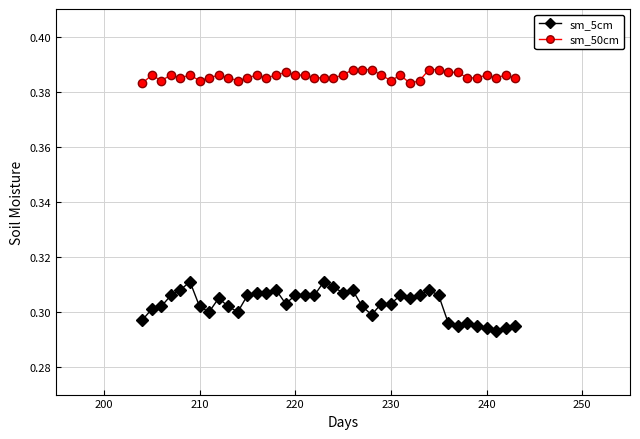

Count the sm_5cm values in the range 0 to 1.

40